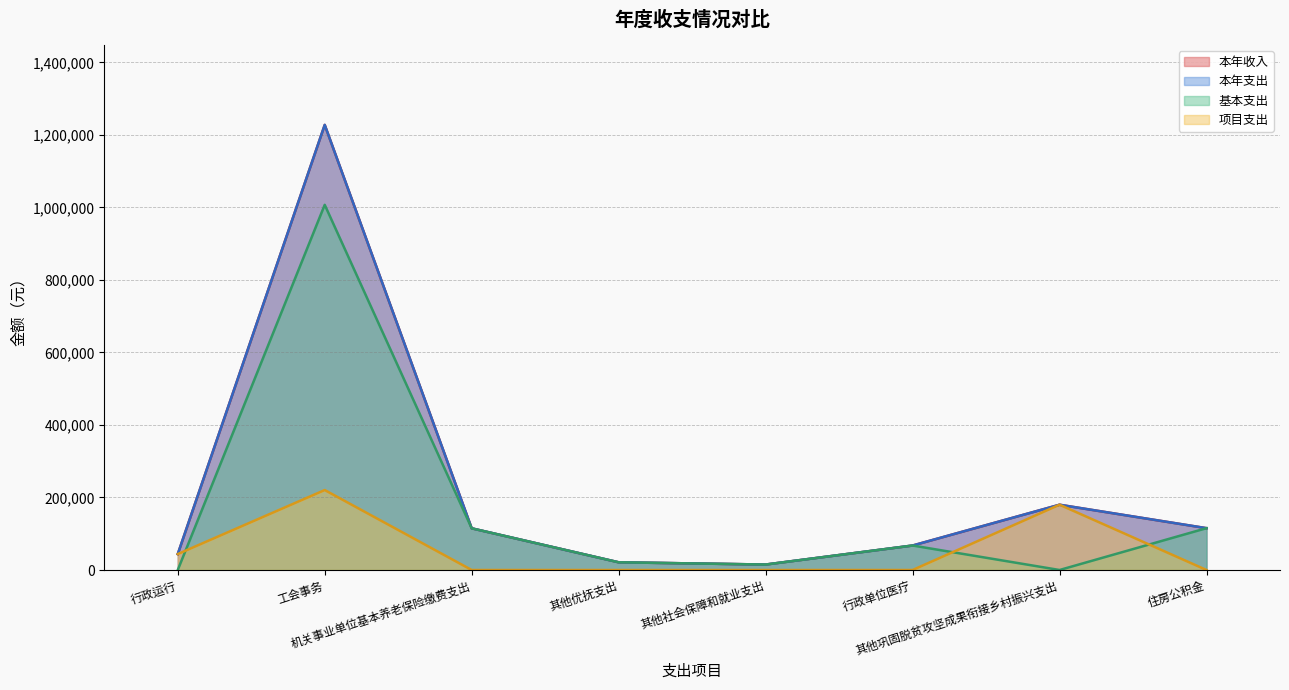

Which label corresponds to the largest value in the chart?

工会事务